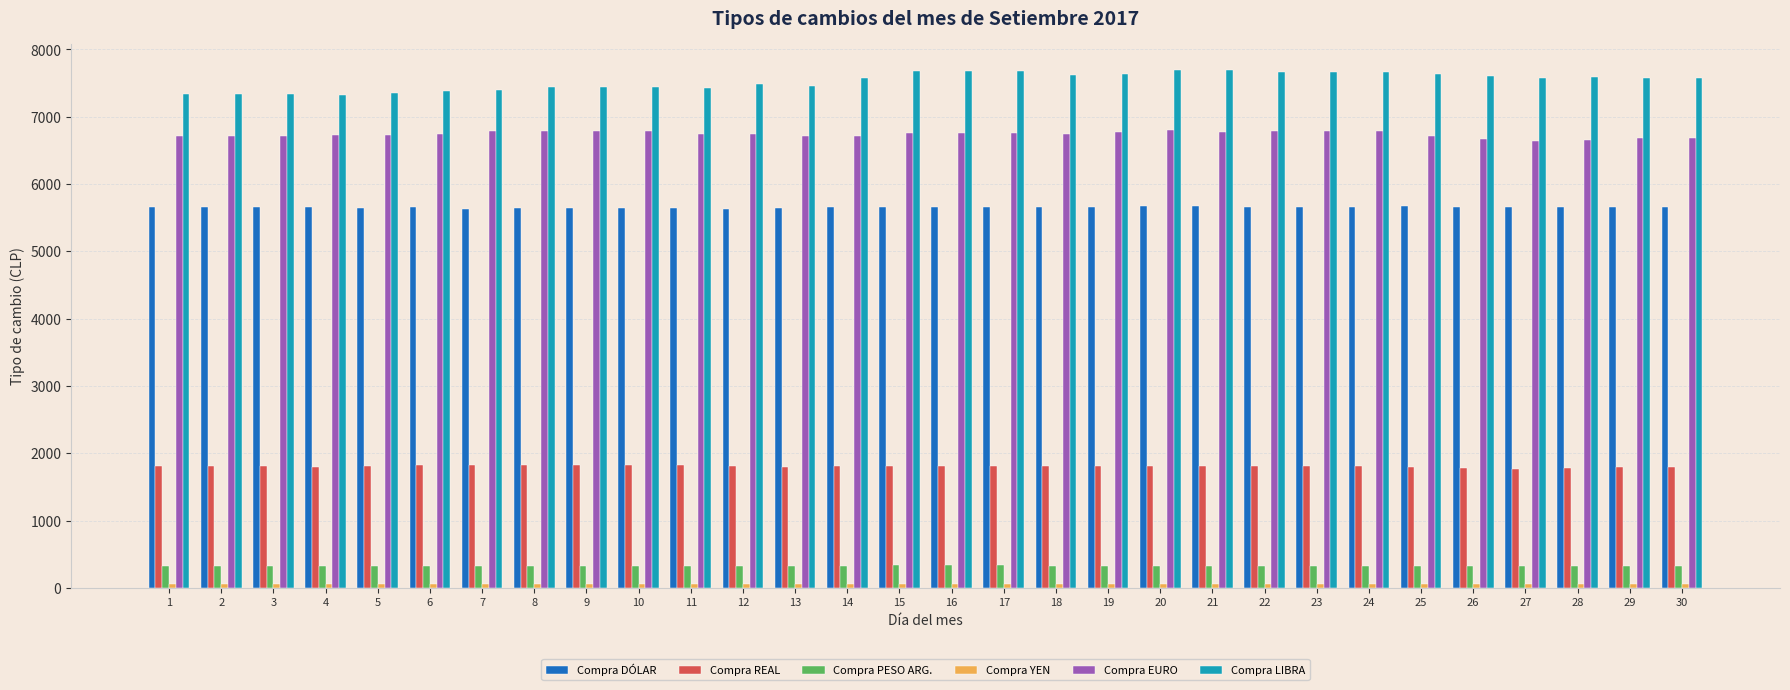

How many series are shown in this chart?

6